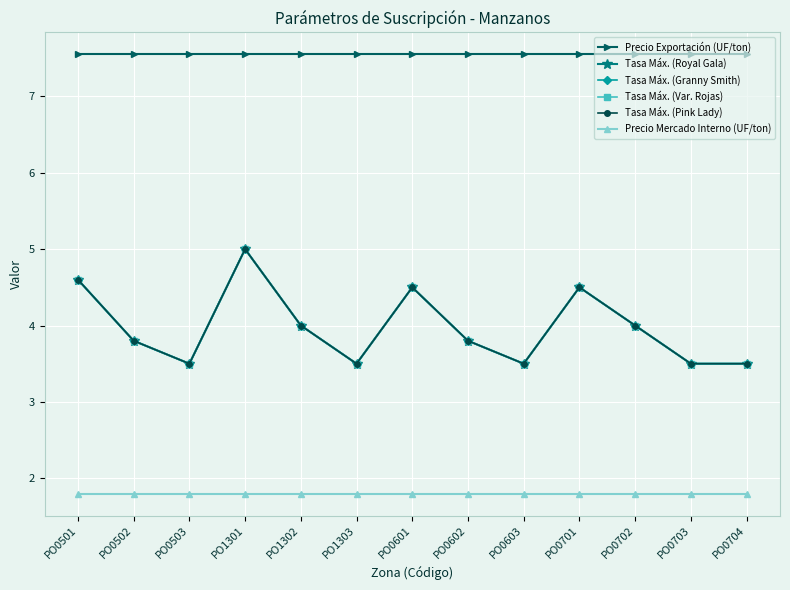

At which category does Tasa Máx. (Pink Lady) reach its first local peak?

PO1301